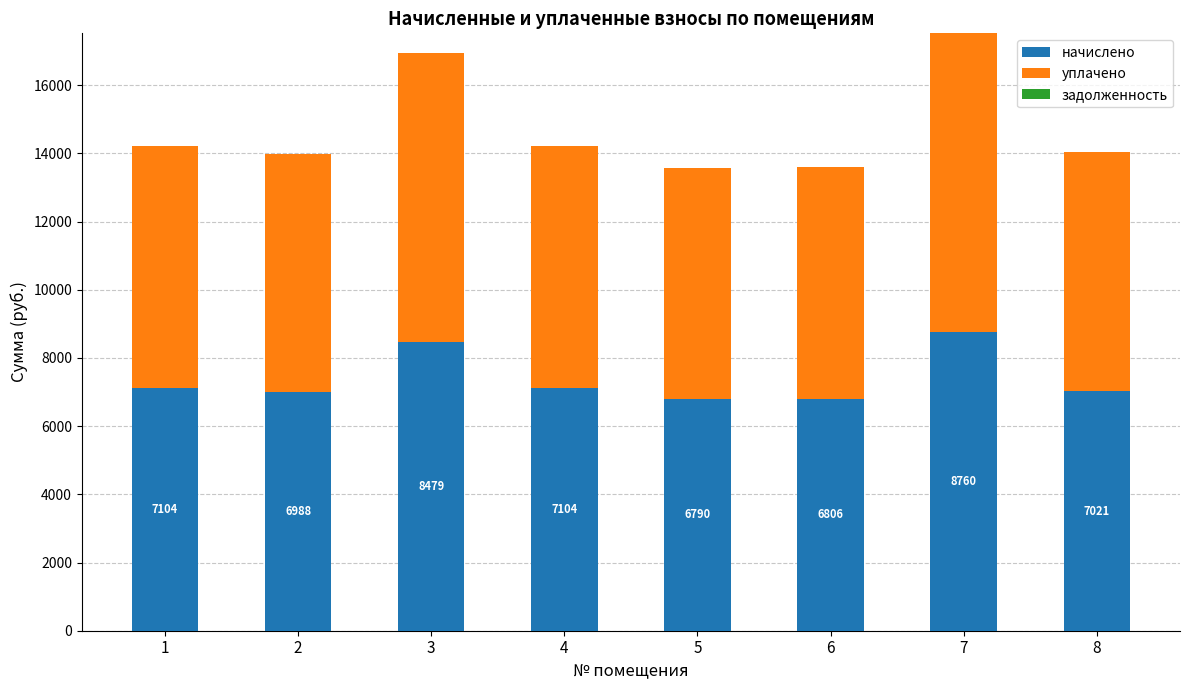

At which category is the sum across all series the highest?

7